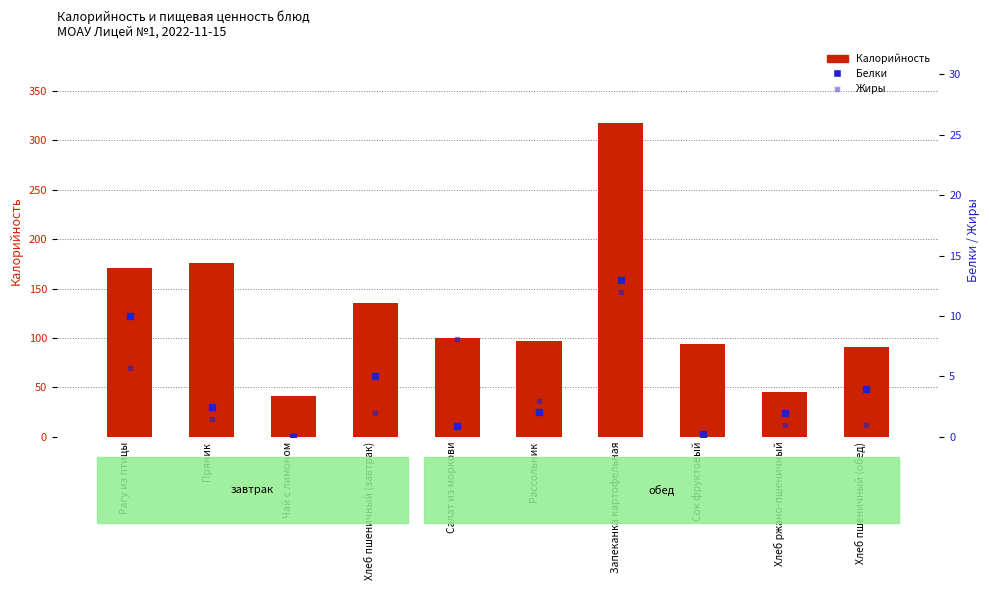

At which category is the sum across all series the highest?

Запеканка картофельная